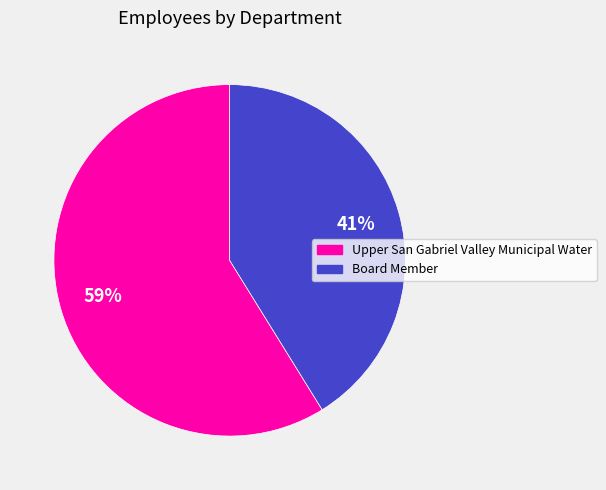

Is the sum of Upper San Gabriel Valley Municipal Water and Board Member greater than half?

Yes